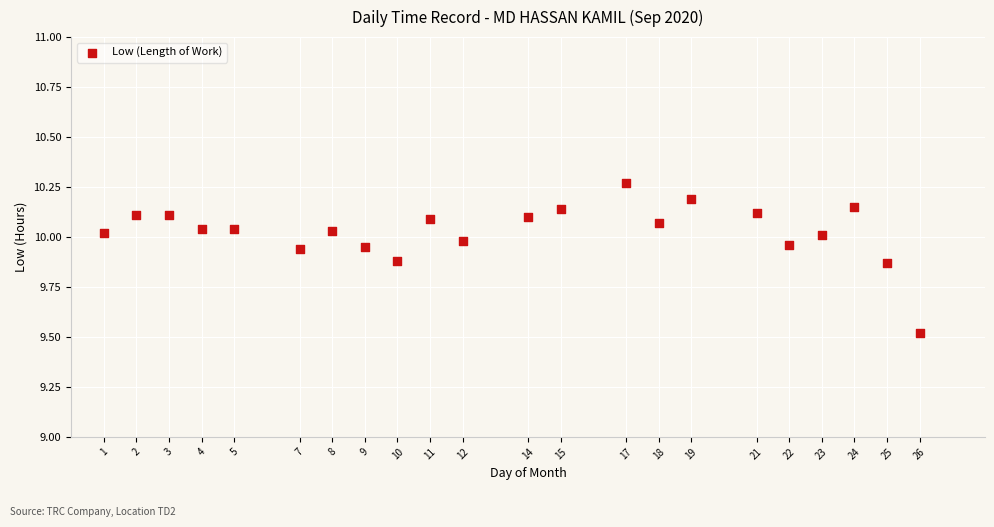

What Y value in the scatter plot is closest to 9?

9.5